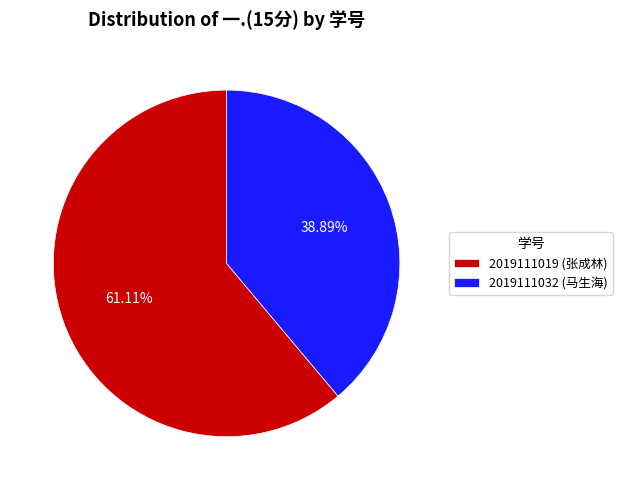

Is there any slice that represents more than half of the pie?

Yes